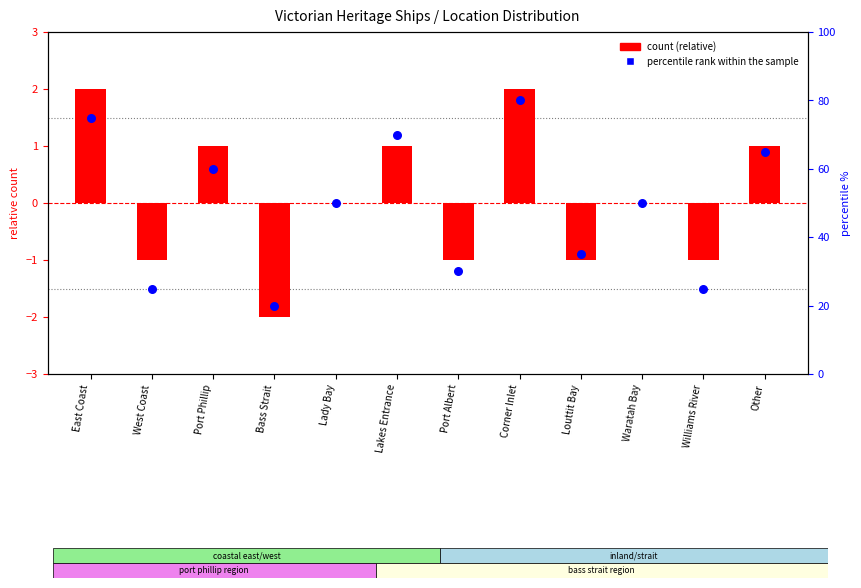

Which series has the widest spread of Y values?

percentile rank within the sample